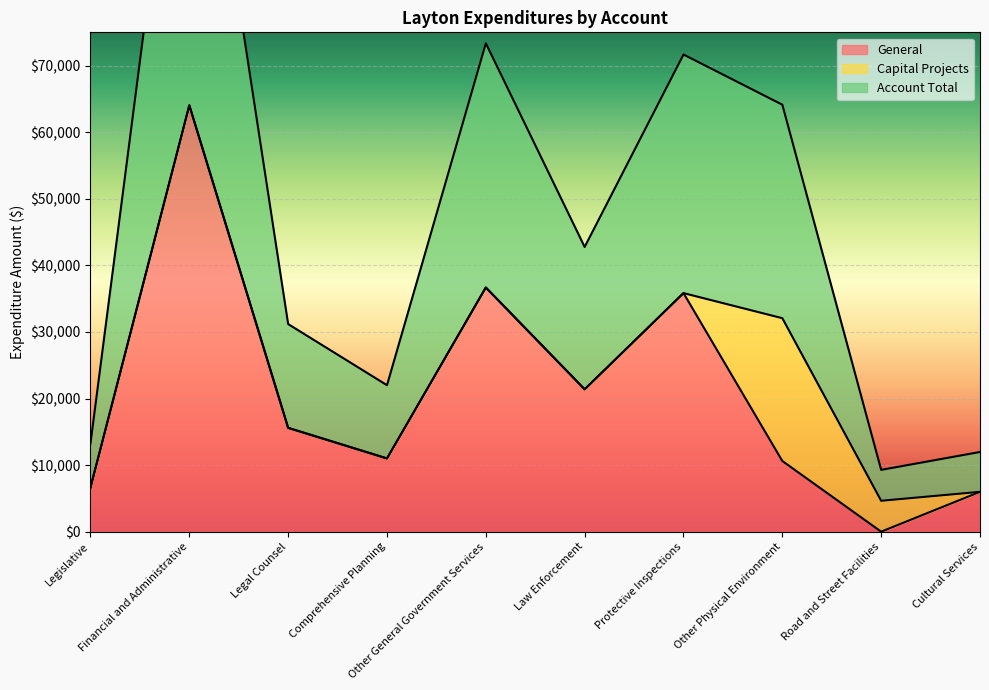

Count the number of categories in the chart.

10